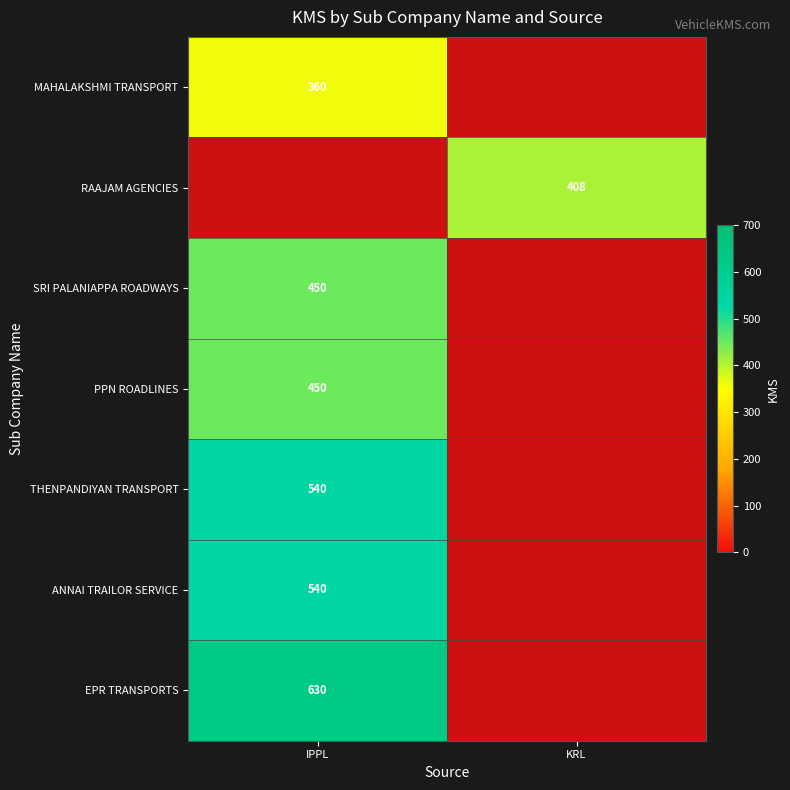

Which label corresponds to the largest value in the chart?

IPPL